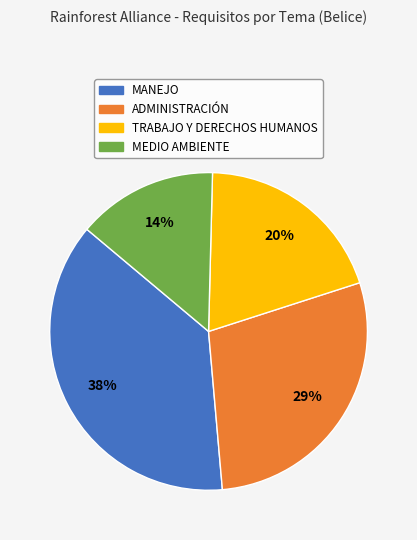

What is the largest slice in the pie chart?

MANEJO